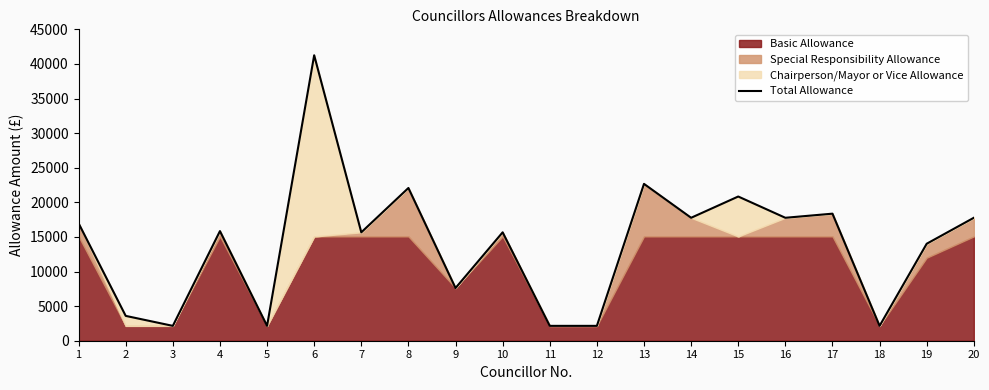

Does the chart display data point markers on the line(s)?

No